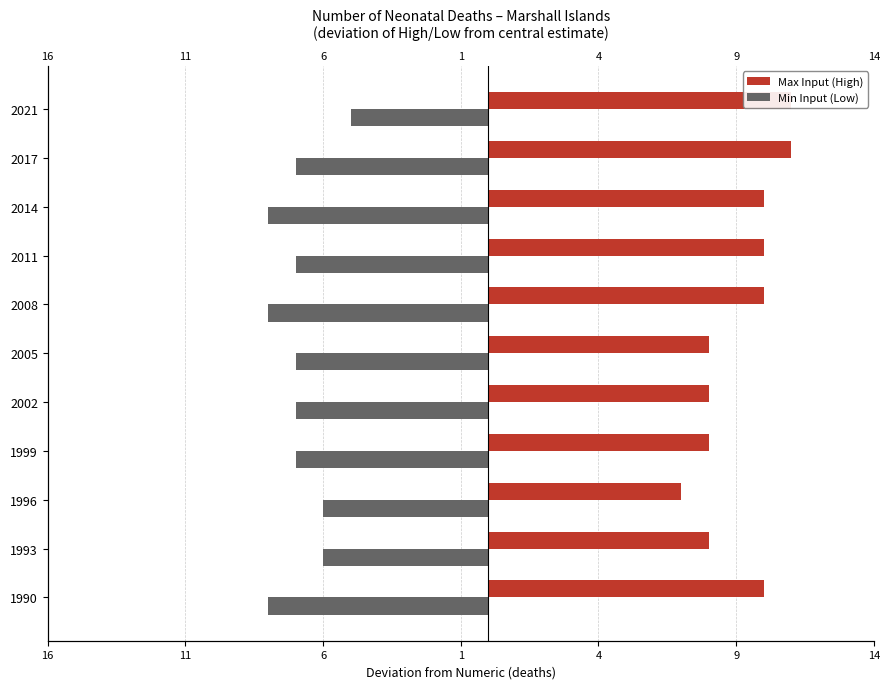

How many data points does each series have?

11